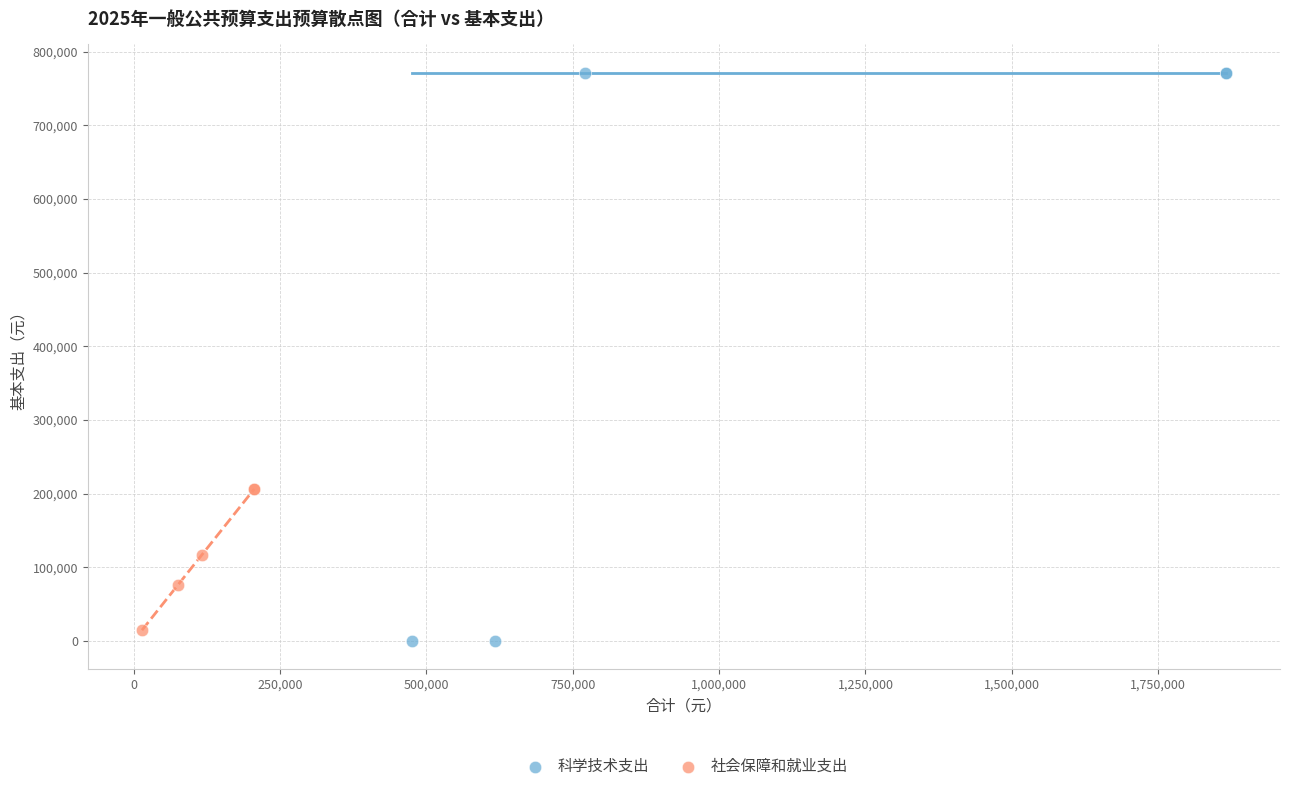

What are all the series names shown in the legend?

科学技术支出, 社会保障和就业支出